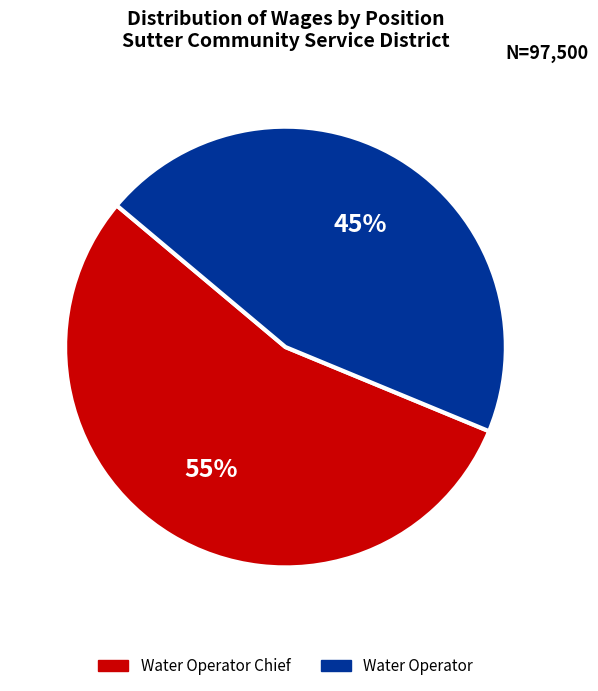

To the nearest percent, what is the average slice percentage?

50%